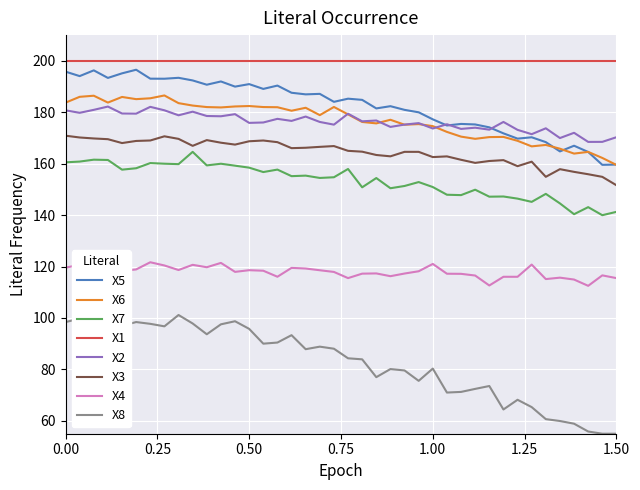

Reading right to left, extract all data points from this chart.

159.7	159.6	164.6	167.0	164.8	168.4	170.3	169.7	171.8	174.1	175.3	175.5	174.9	177.2	180.0	180.9	182.4	181.5	184.8	185.3	184.1	187.2	187.0	187.6	190.4	189.1	190.9	190.0	192.0	190.7	192.4	193.4	193.0	193.1	196.5	195.1	193.4	196.3	194.1	195.8